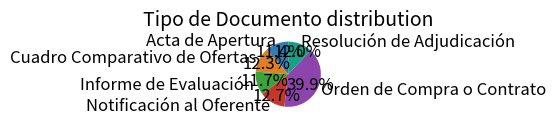

To the nearest percent, what is the average slice percentage?

17%